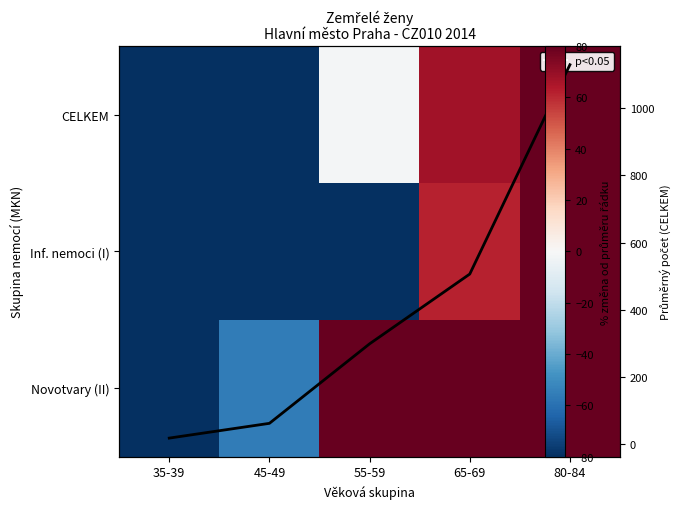

Which series has the largest range (max minus min)?

CELKEM trend